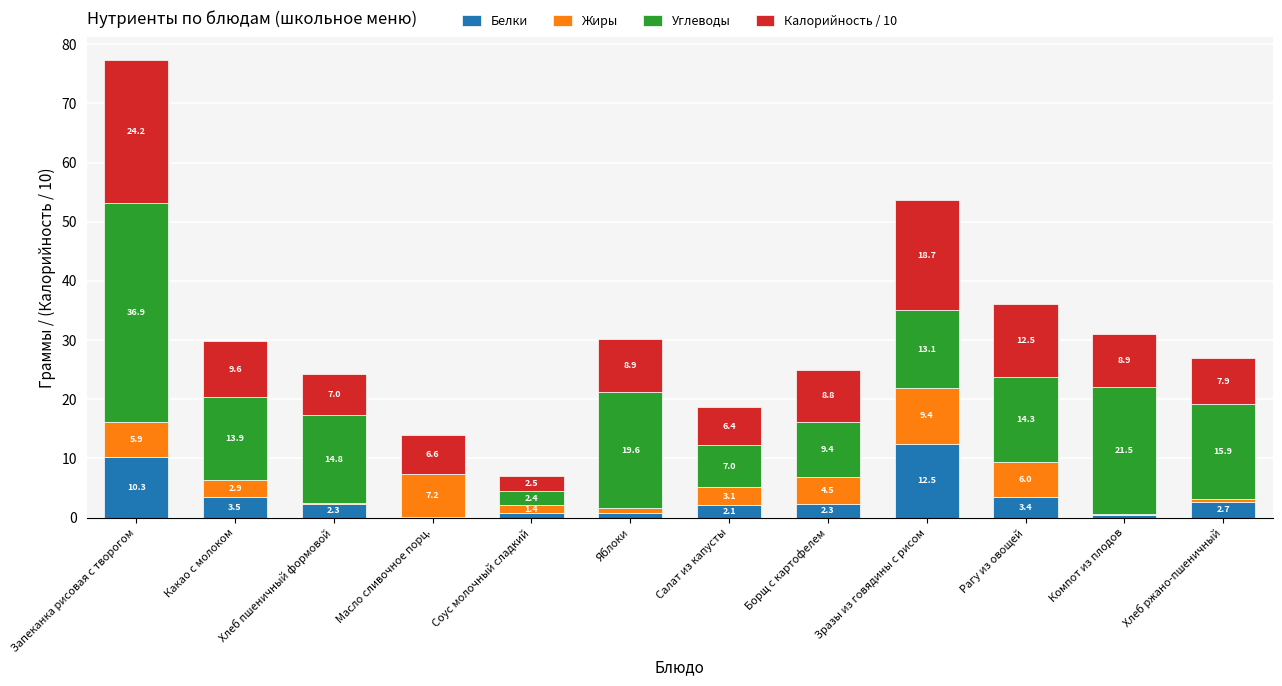

How many series are shown in this chart?

4